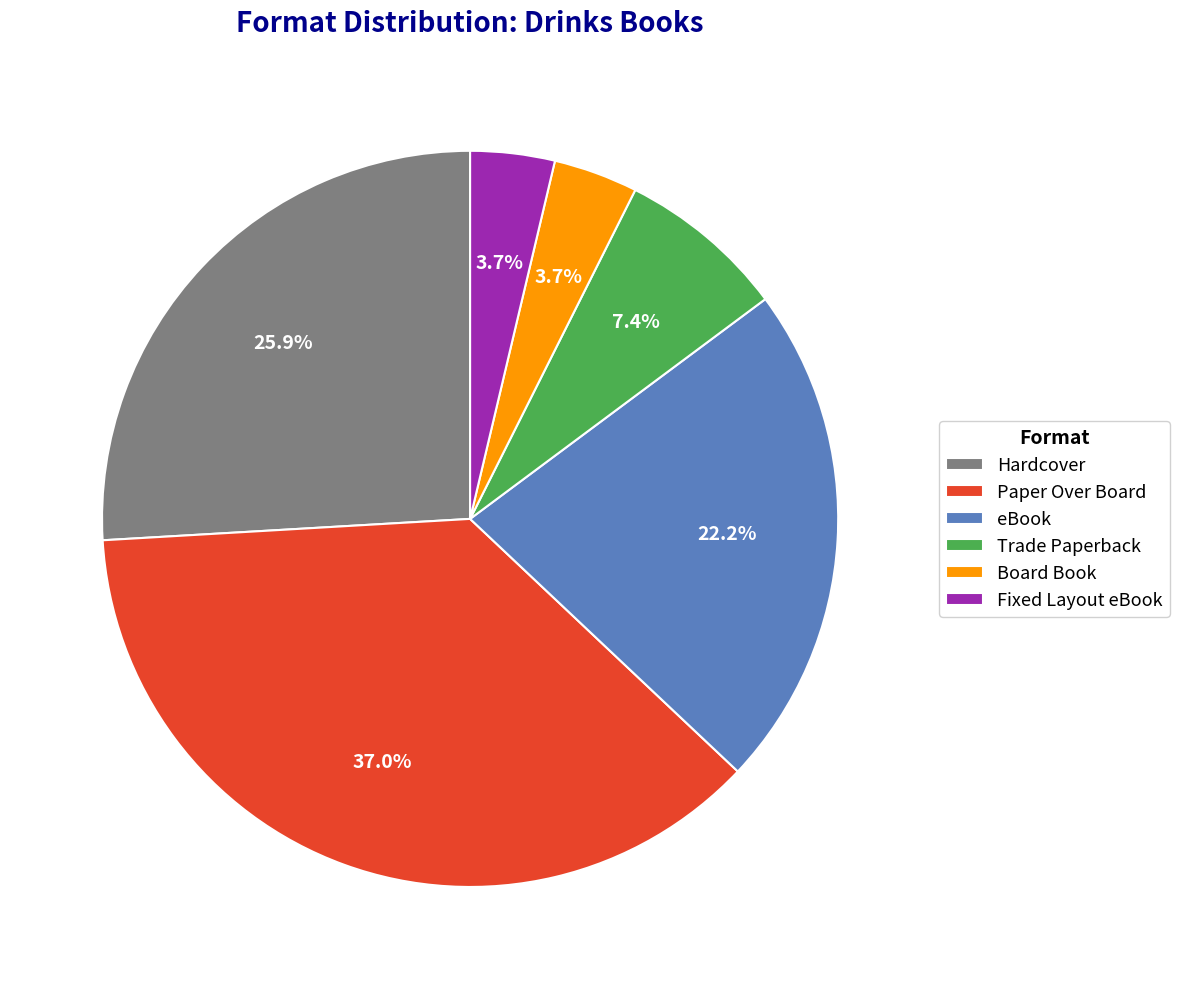

What is the largest slice in the pie chart?

Paper Over Board